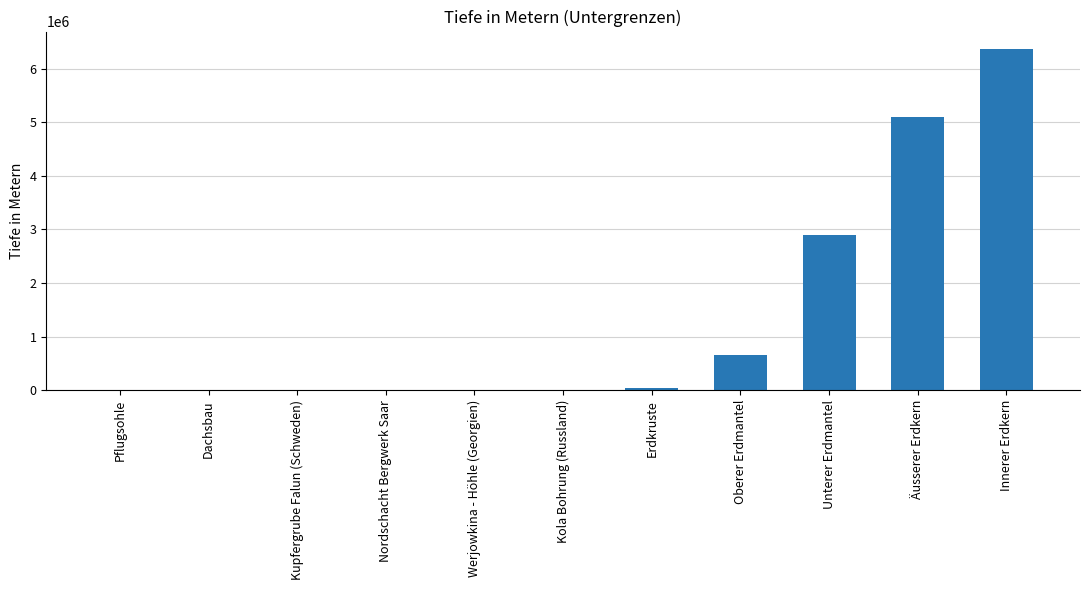

Which has a higher value, Innerer Erdkern or Dachsbau?

Innerer Erdkern